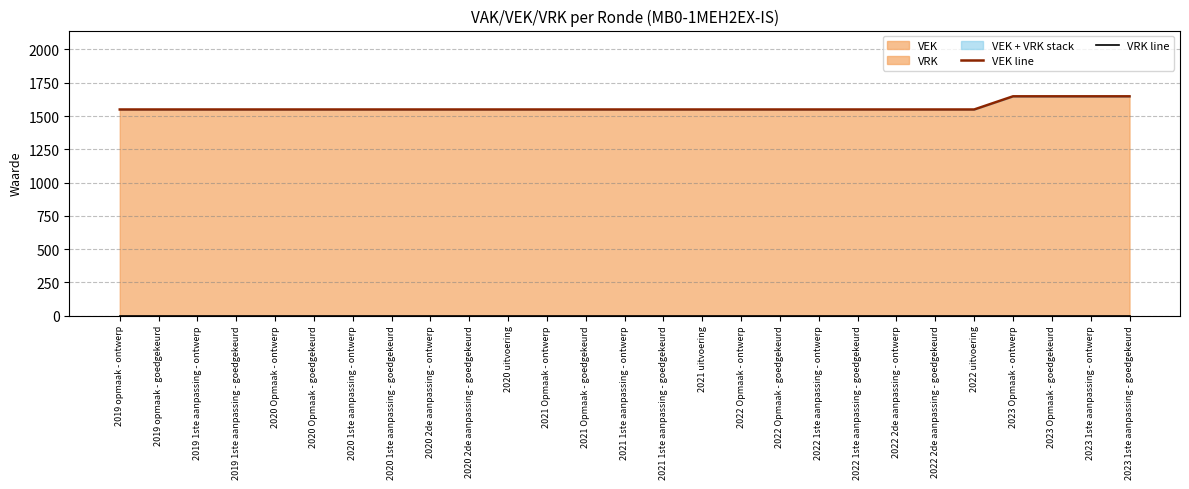

Does the chart display data point markers on the line(s)?

No